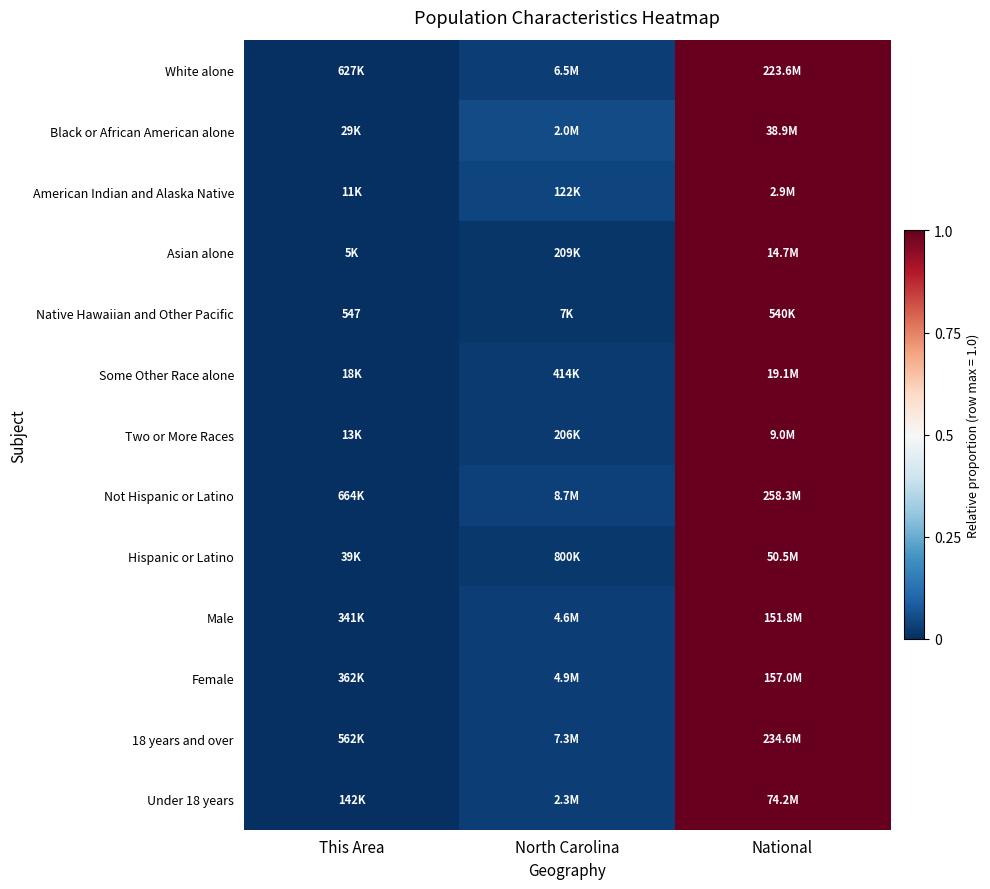

How many distinct data groups are displayed?

13